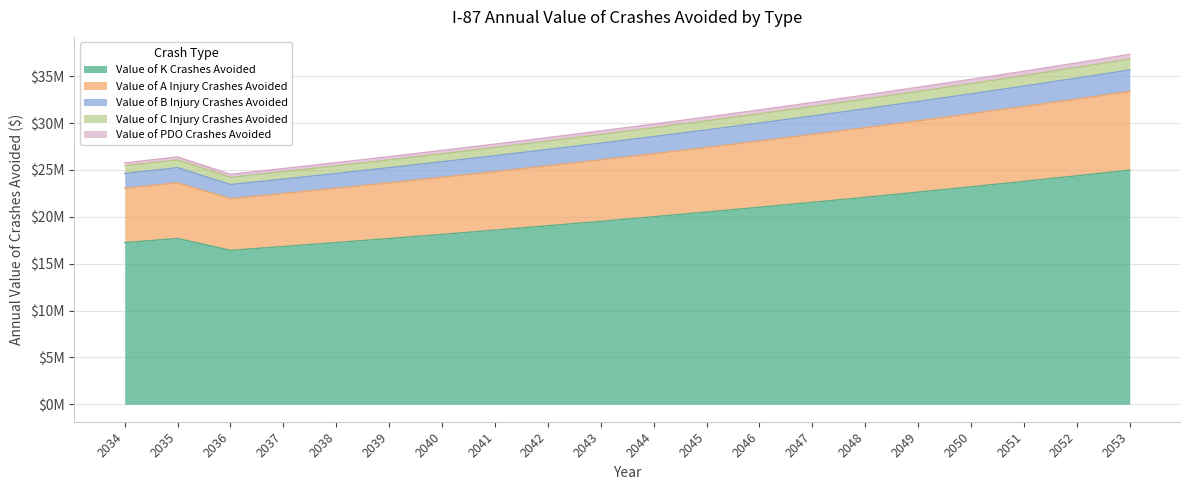

What are all the series names shown in the legend?

Value of K Crashes Avoided, Value of A Injury Crashes Avoided, Value of B Injury Crashes Avoided, Value of C Injury Crashes Avoided, Value of PDO Crashes Avoided